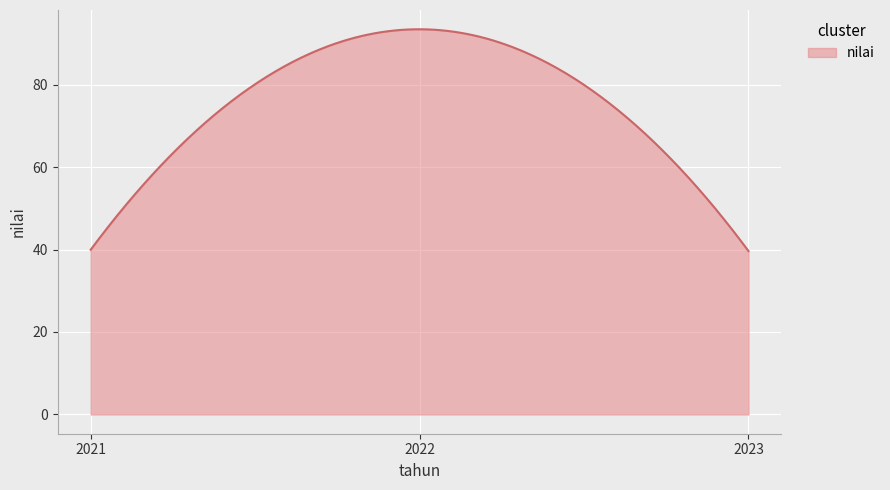

What is the difference between the maximum and minimum values?

53.8